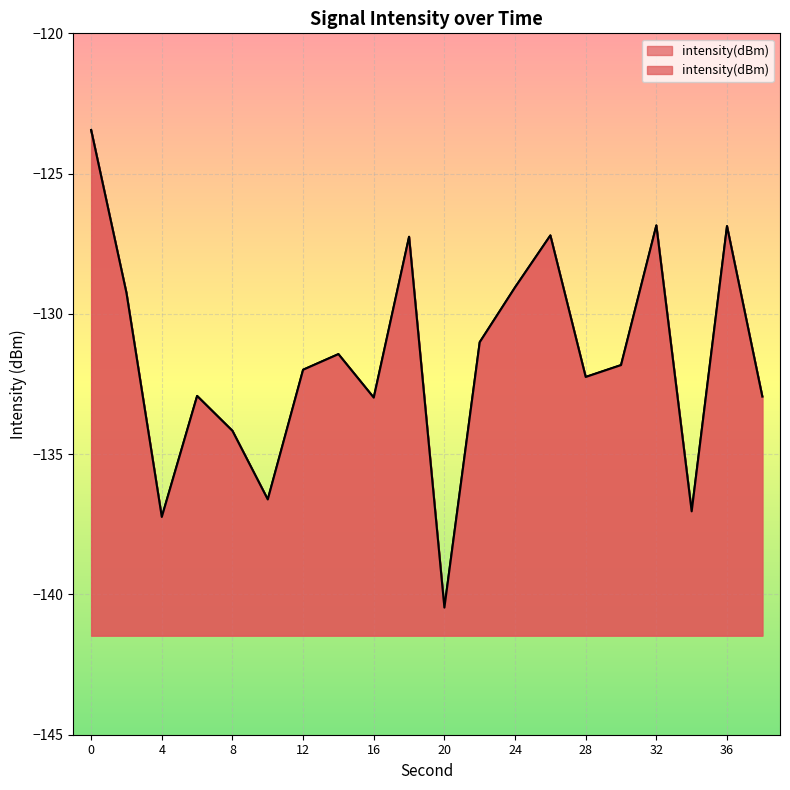

How many series are shown in this chart?

1